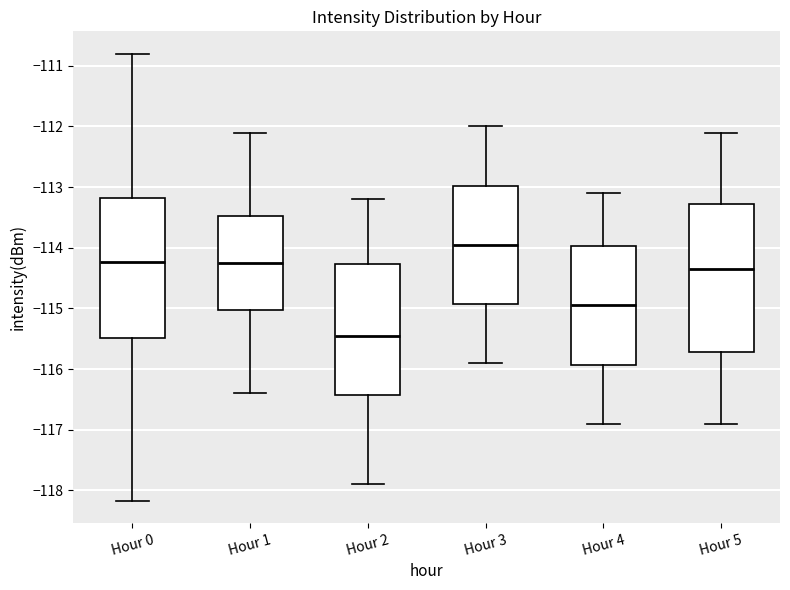

Comparing the boxes themselves (not the whiskers), which one is the tallest?

Hour 5